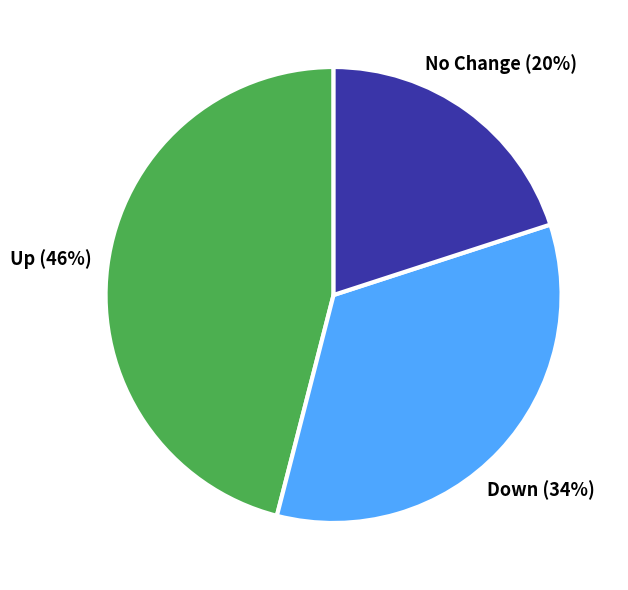

Does any single category account for the majority?

No